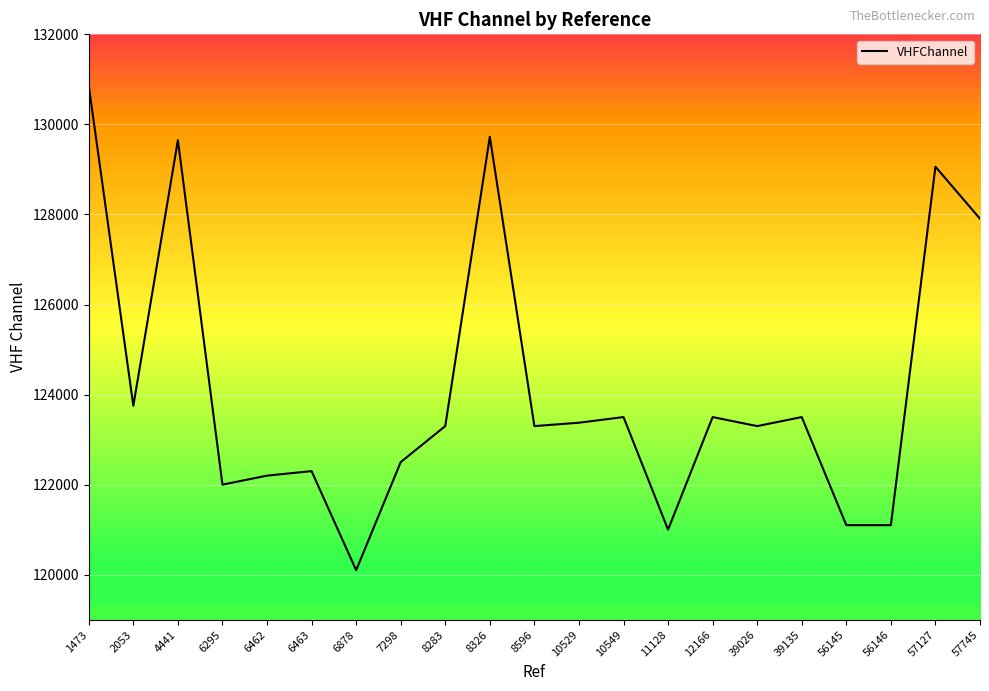

At which label is the value closest to 125477?

2053